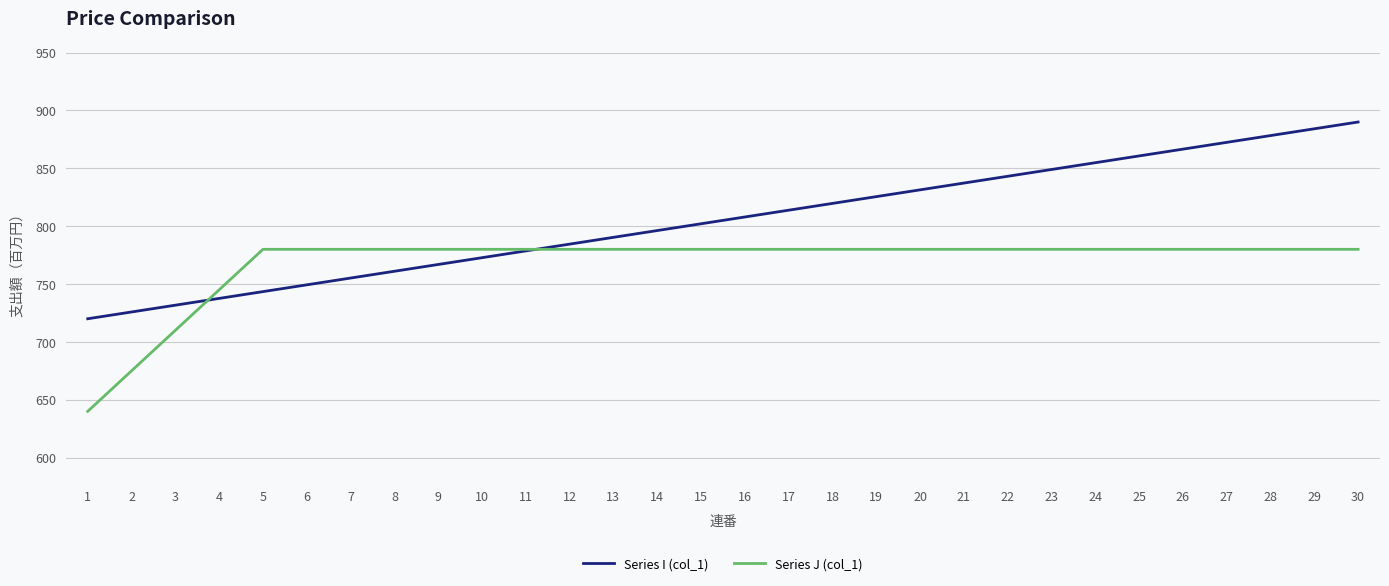

The Series J (col_1) series shows 484.0 at 8. True or false?

False